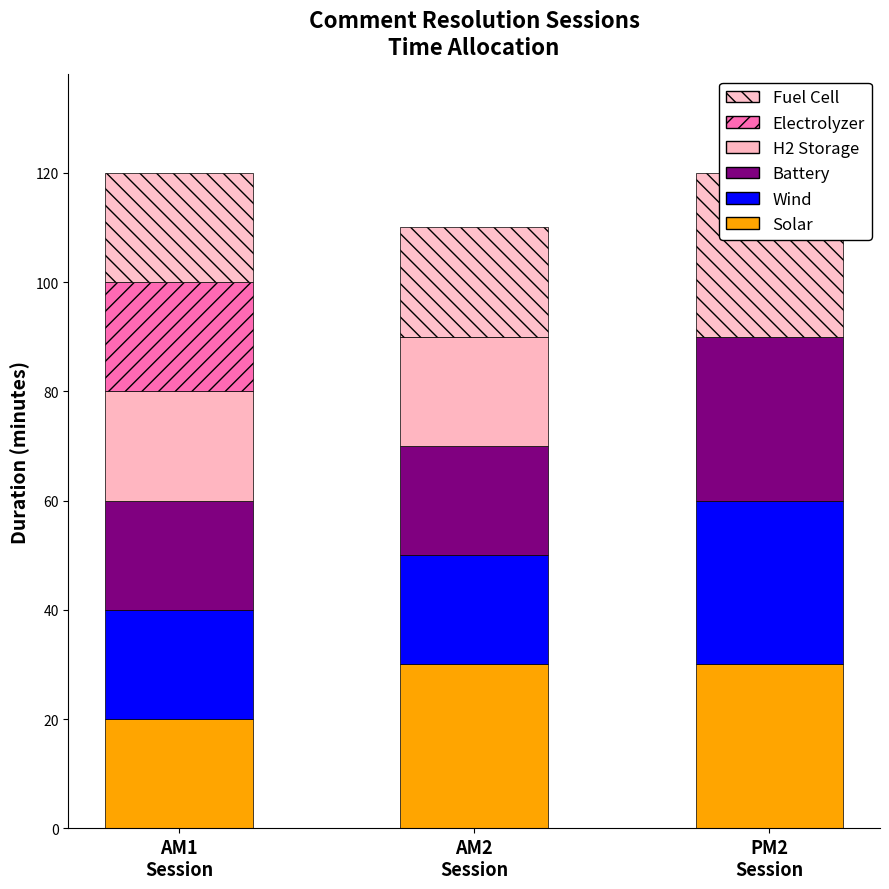

Read the Battery value at PM2
Session, to the nearest 5.

30